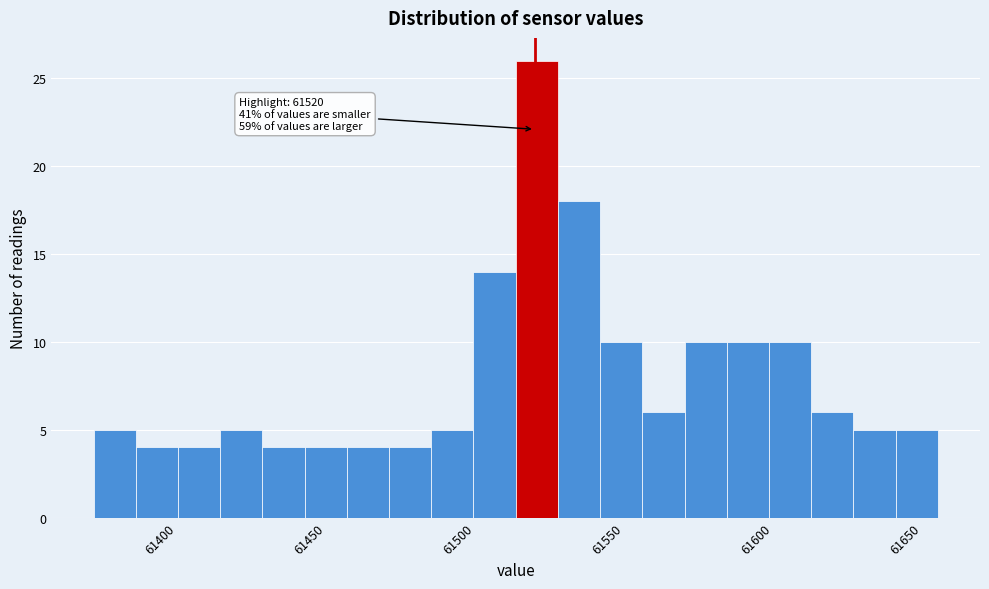

Around what value on the x-axis is the tallest bar? Give the approximate position of its centre, as read against the axis.

61520